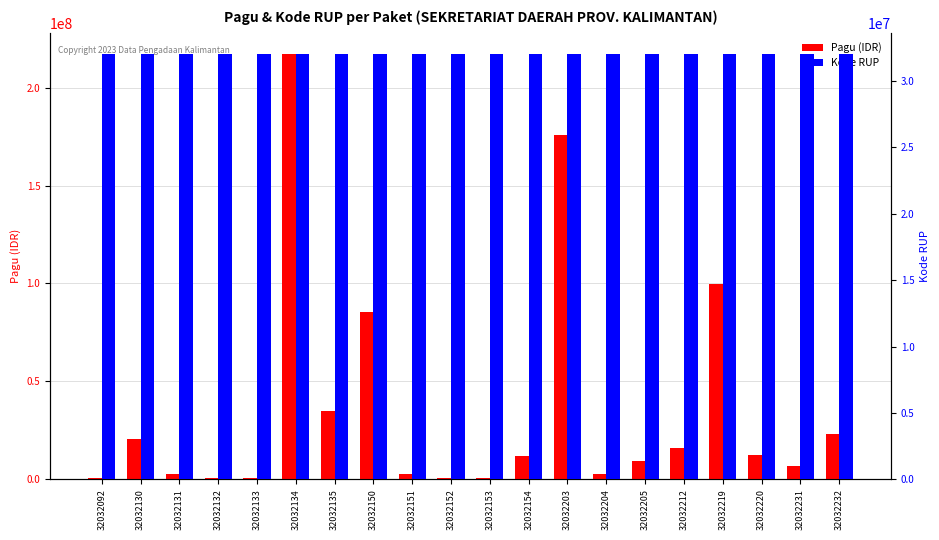

What is the total value across all series at 32032212?

47989212